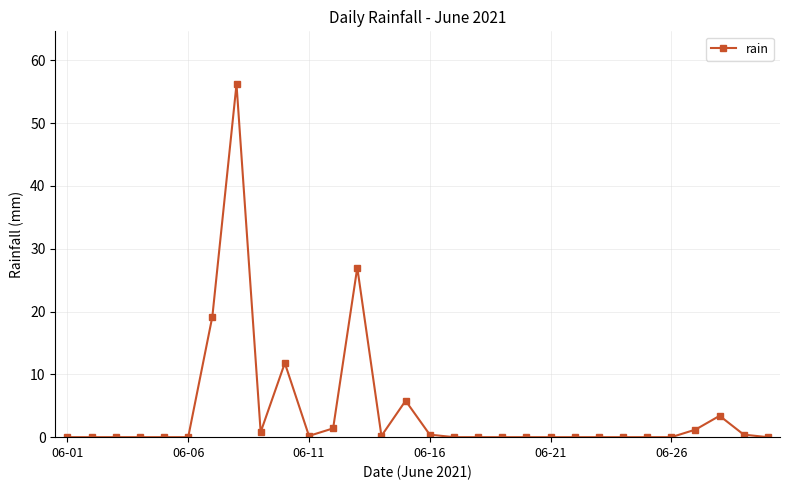

What is the value of the 13th point from the left?

27.0